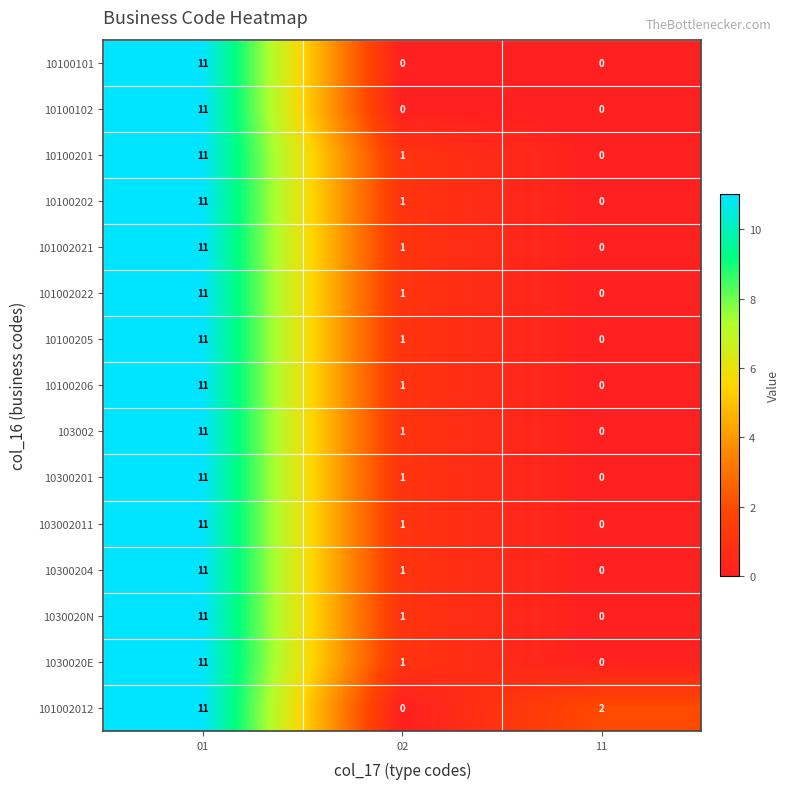

What is the greatest value displayed?

11